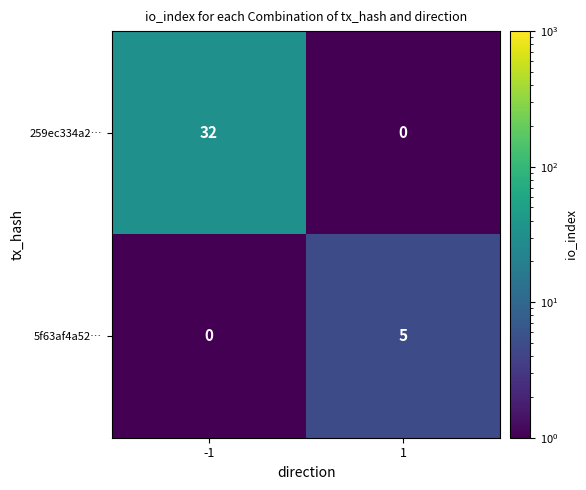

The 5f63af4a52… series shows 0 at -1. True or false?

True